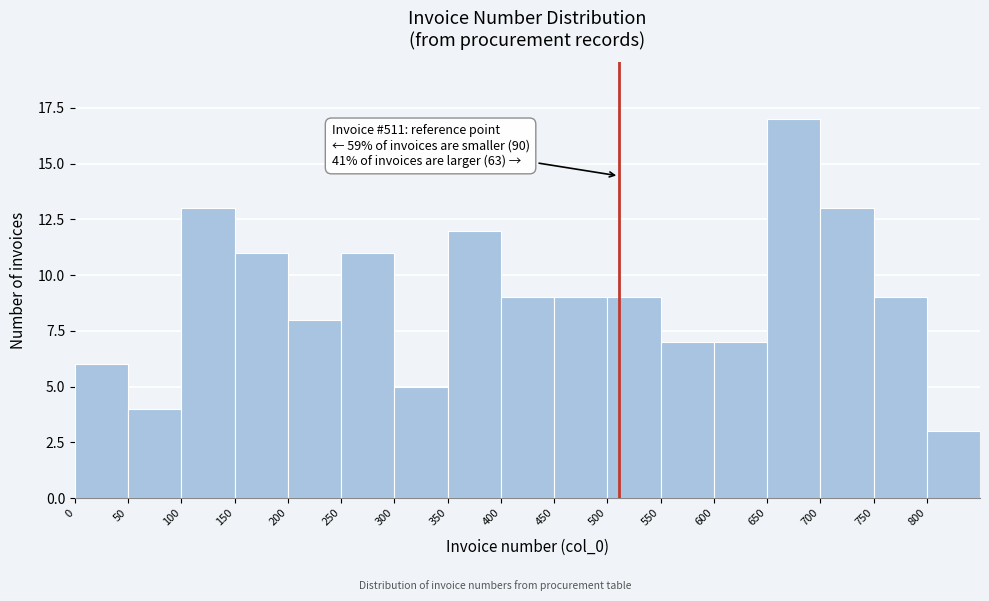

Over which range of the x-axis is the bar tallest?

650 to 700